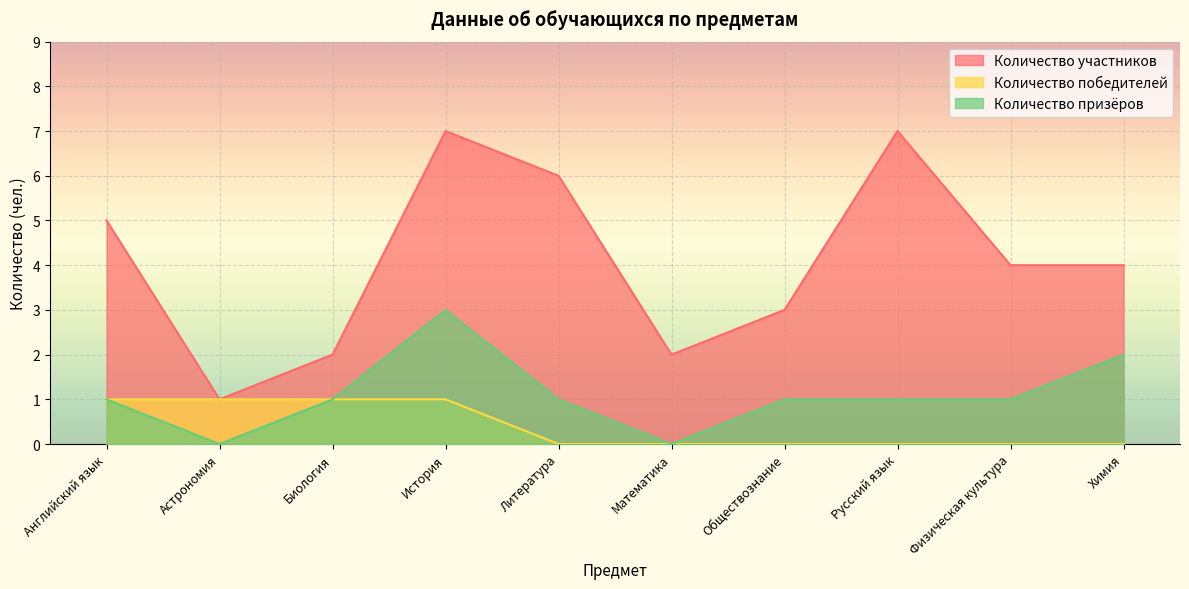

What is the label of the 5th point from the left?

Литература